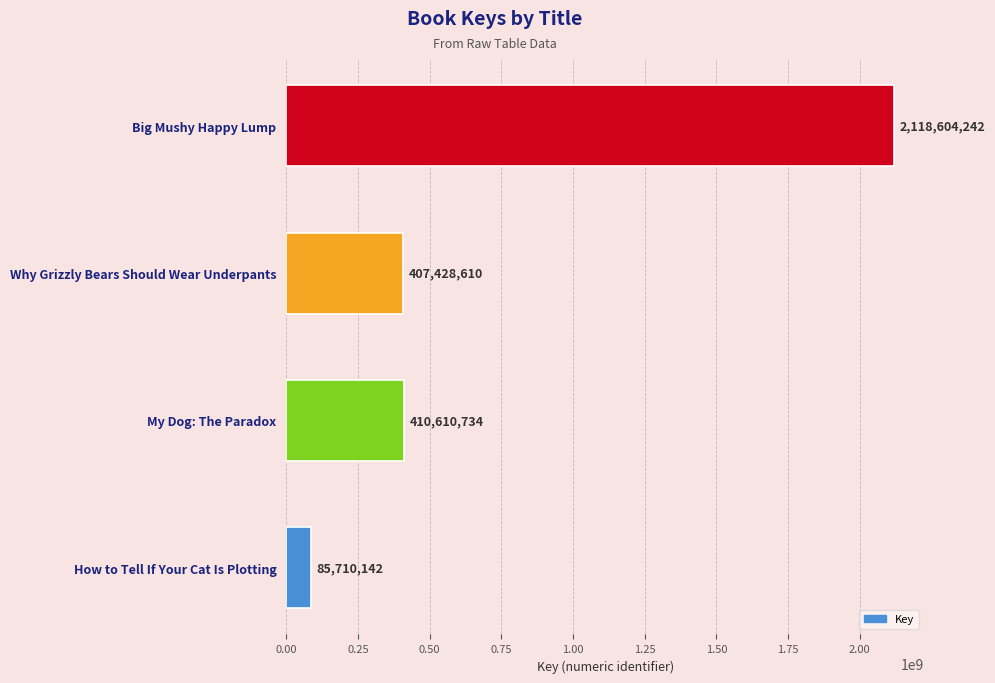

True or false: the data shows 164660188 at Why Grizzly Bears Should Wear Underpants.

False